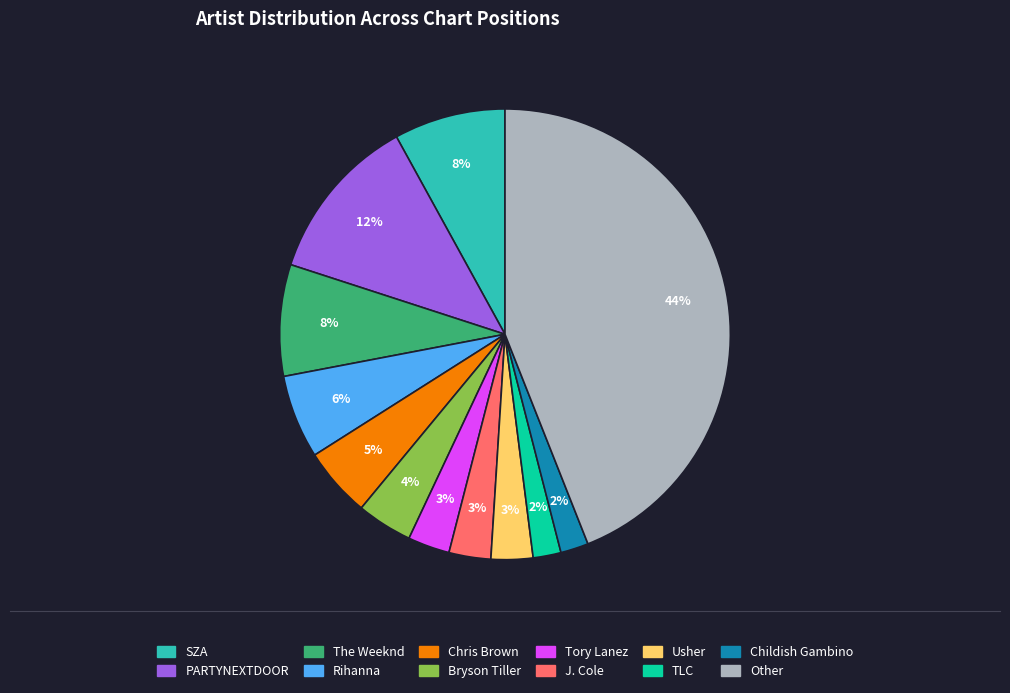

How many segments does this pie chart have?

12